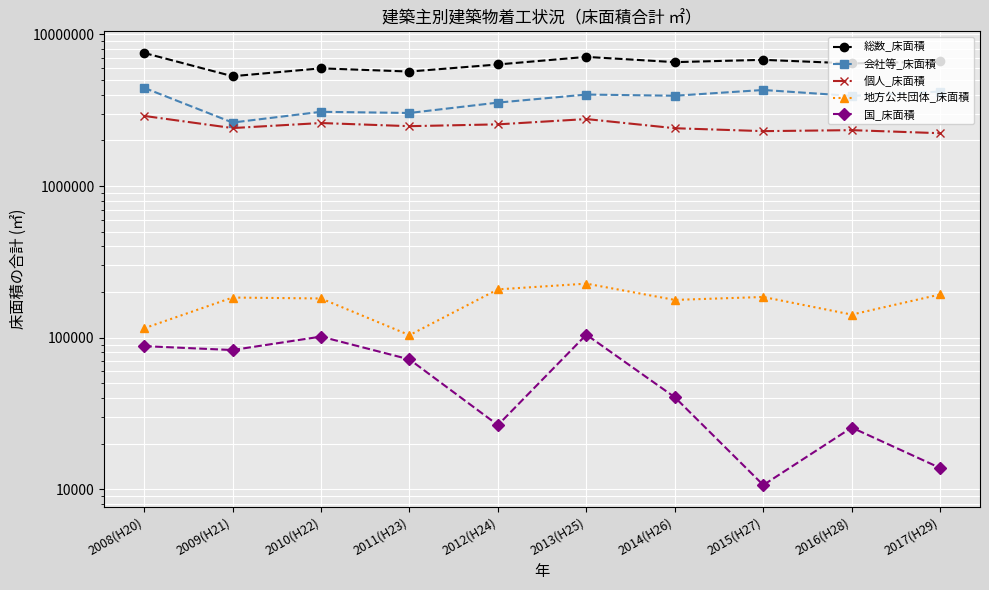

What position from the left is 2013(H25)?

6